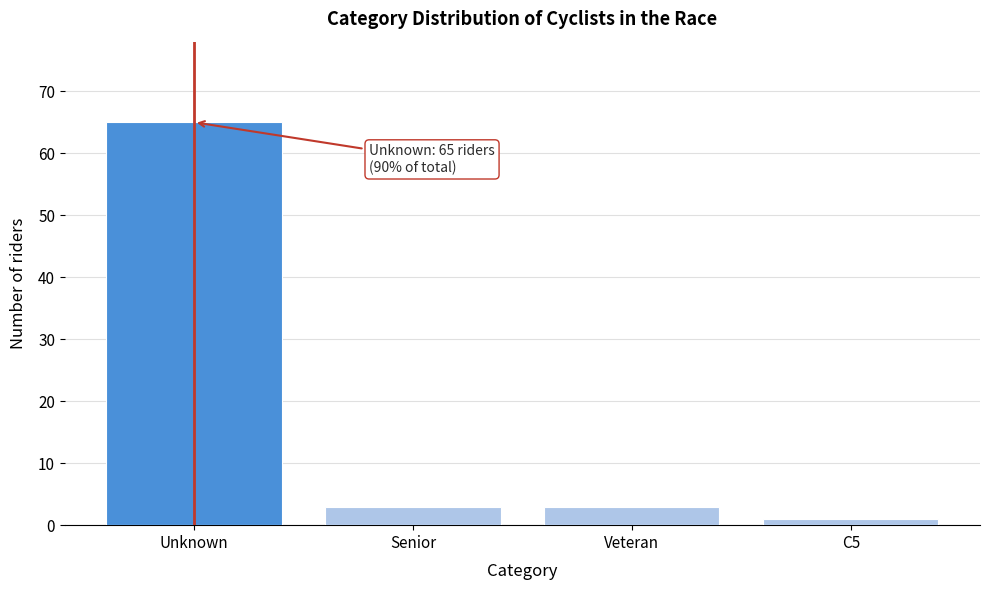

Reading left to right, list all the values displayed in this chart.

Unknown=65	Senior=3	Veteran=3	C5=1